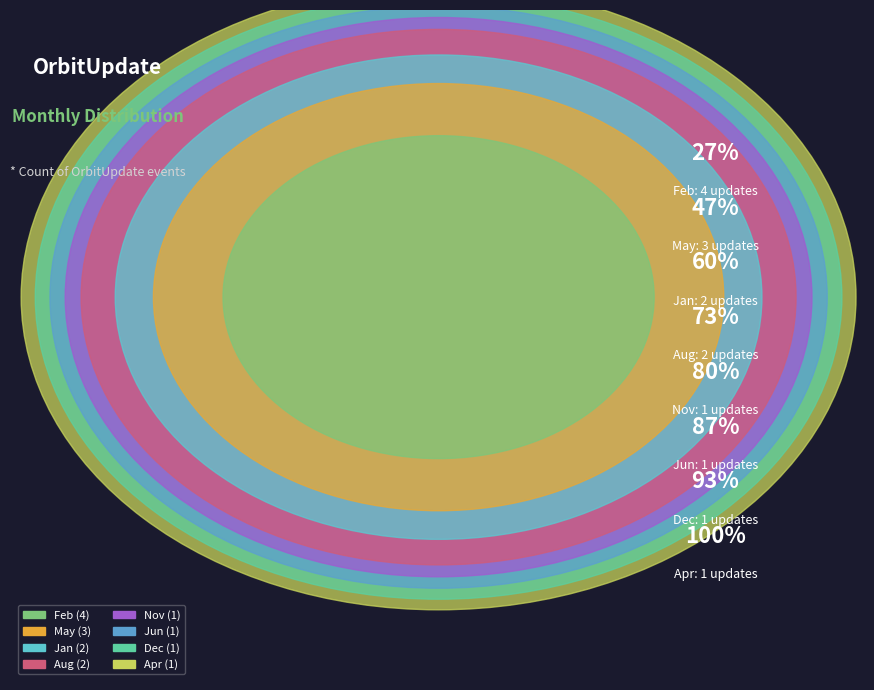

To the nearest percent, what is the combined percentage of Jun and Apr?

13%